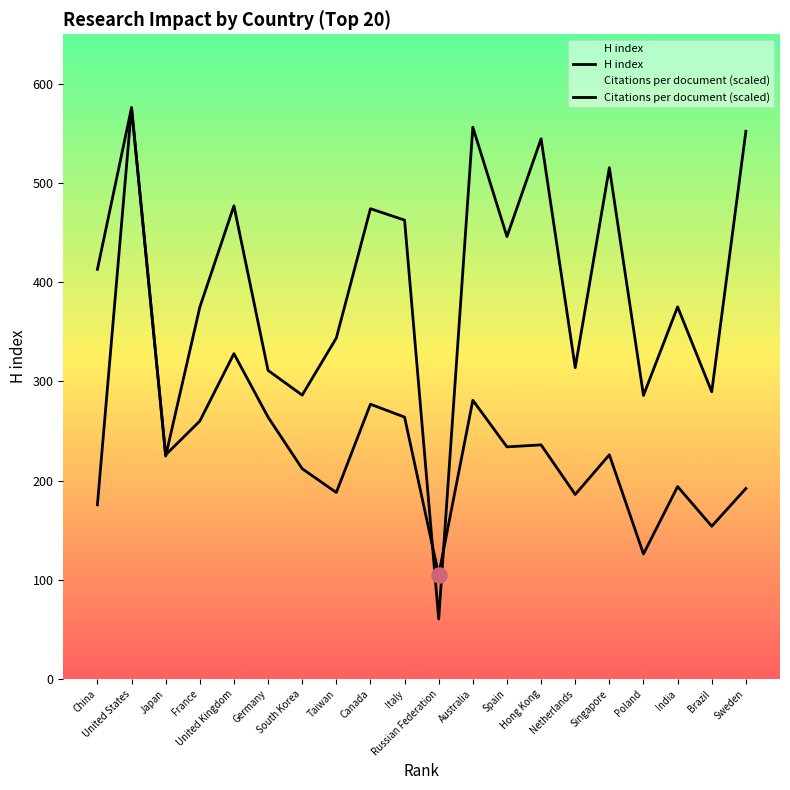

What are all the series names shown in the legend?

Citations per document, H index